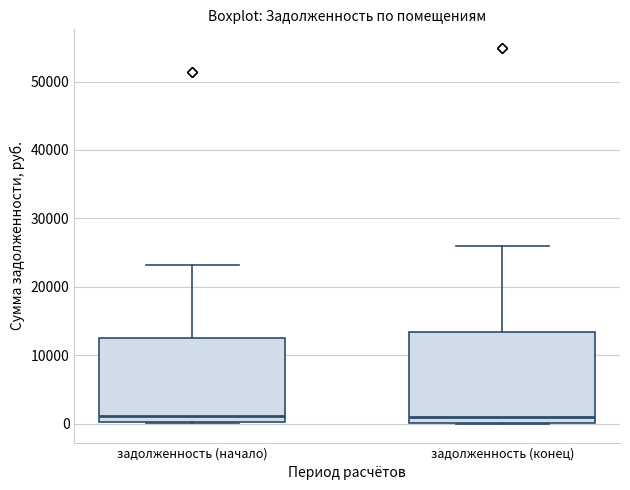

Reading left to right, read every box against the y-axis: the position of its median line, the range the box covers, and the ends of its whiskers. The values are not printed on the chart, so give them approximately, as read against the axis.

задолженность (начало): median 1000, box 0 to 13000, whiskers 0 to 23000
задолженность (конец): median 1000, box 0 to 13000, whiskers 0 to 26000